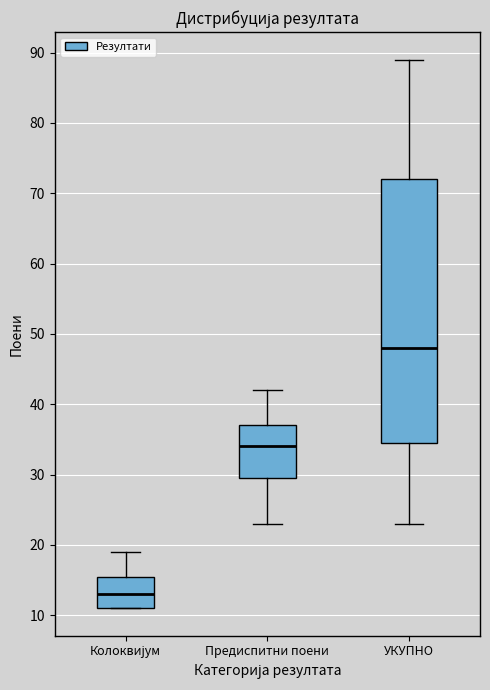

Reading left to right, read every box against the y-axis: the position of its median line, the range the box covers, and the ends of its whiskers. The values are not printed on the chart, so give them approximately, as read against the axis.

Колоквијум: median 13, box 11 to 16, whiskers 11 to 19
Предиспитни поени: median 34, box 30 to 37, whiskers 23 to 42
УКУПНО: median 48, box 35 to 72, whiskers 23 to 89